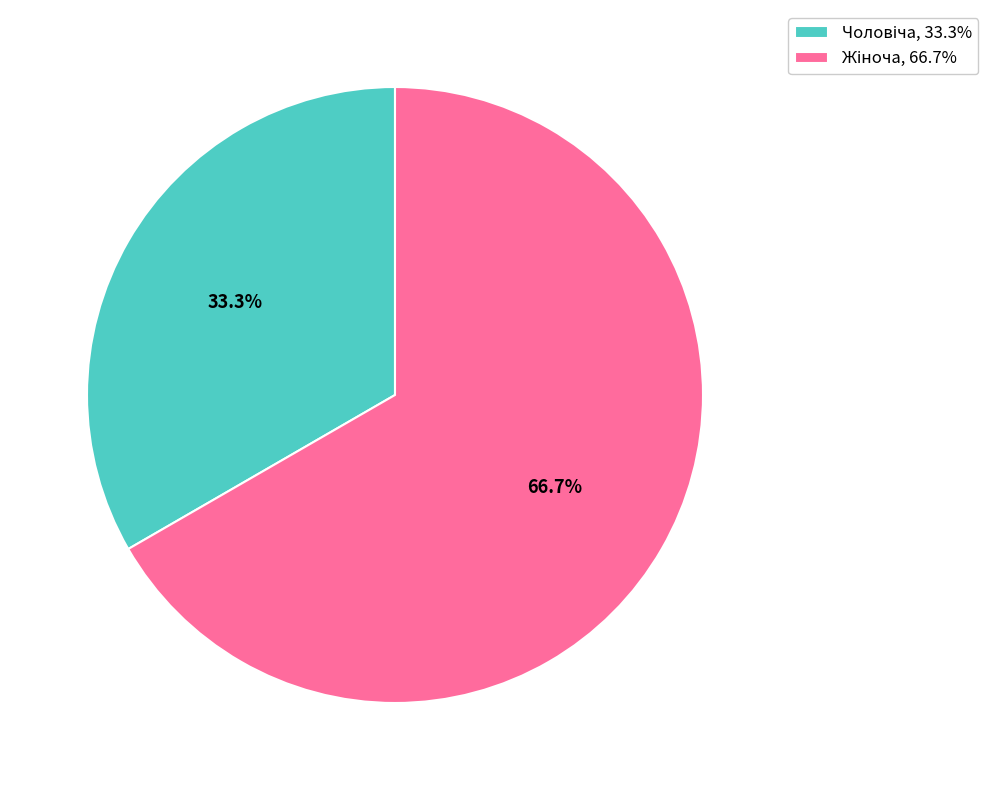

Is there a majority slice in this chart?

Yes